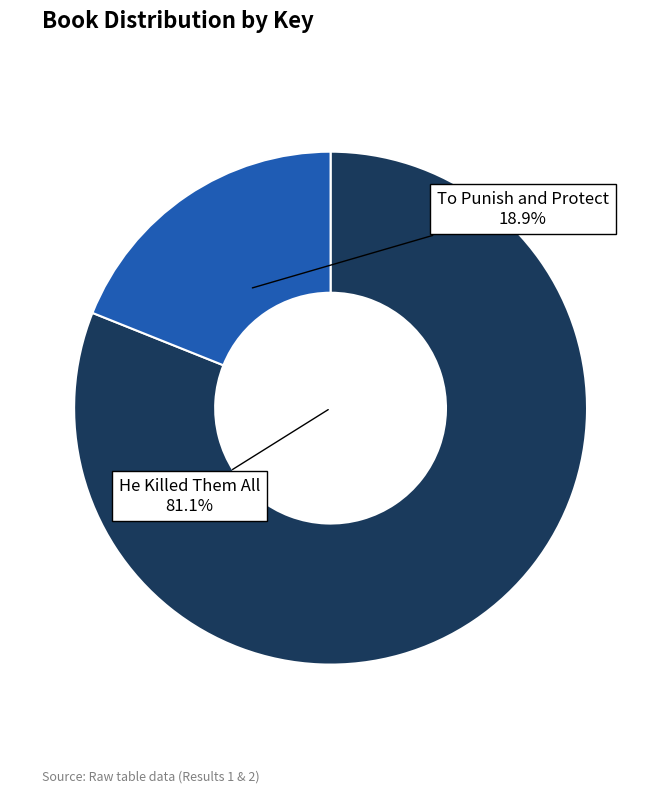

Is there a majority slice in this chart?

Yes